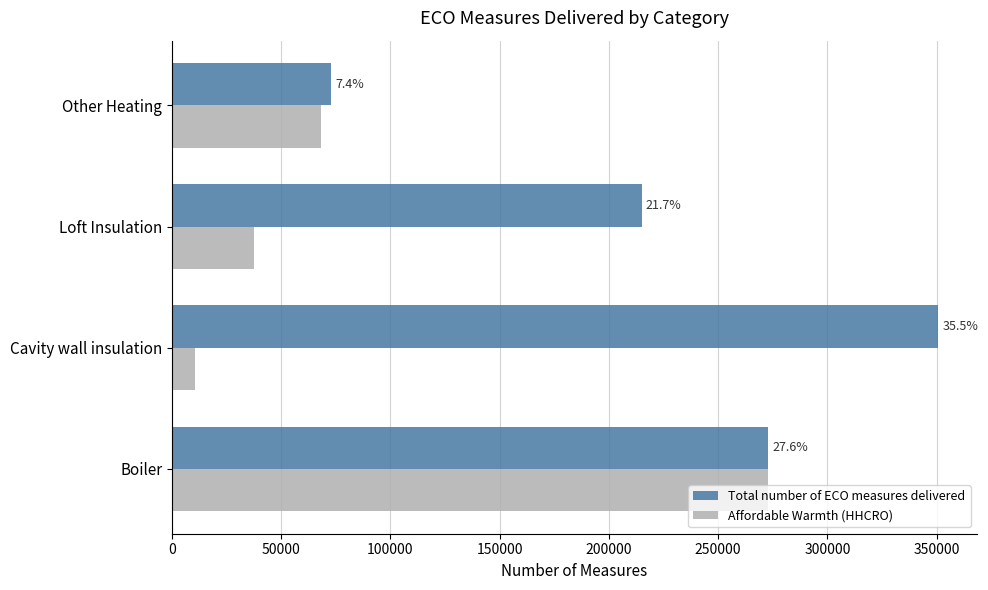

What is the maximum value for Total number of ECO measures delivered?

350873